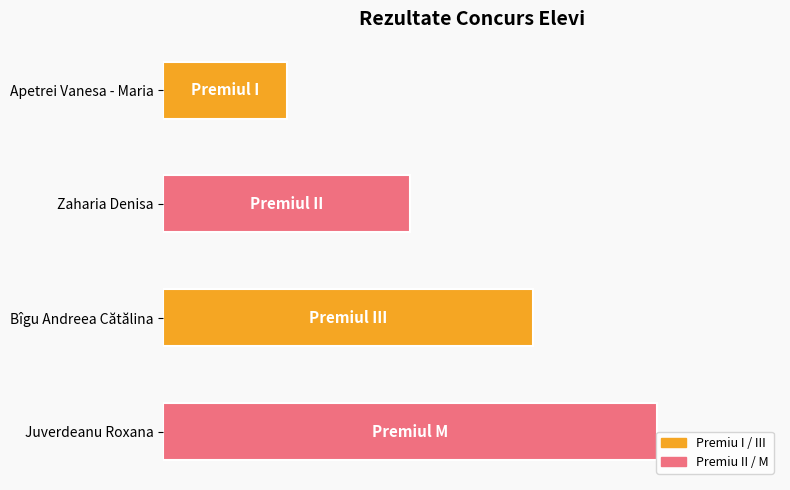

Are the bars horizontal?

Yes